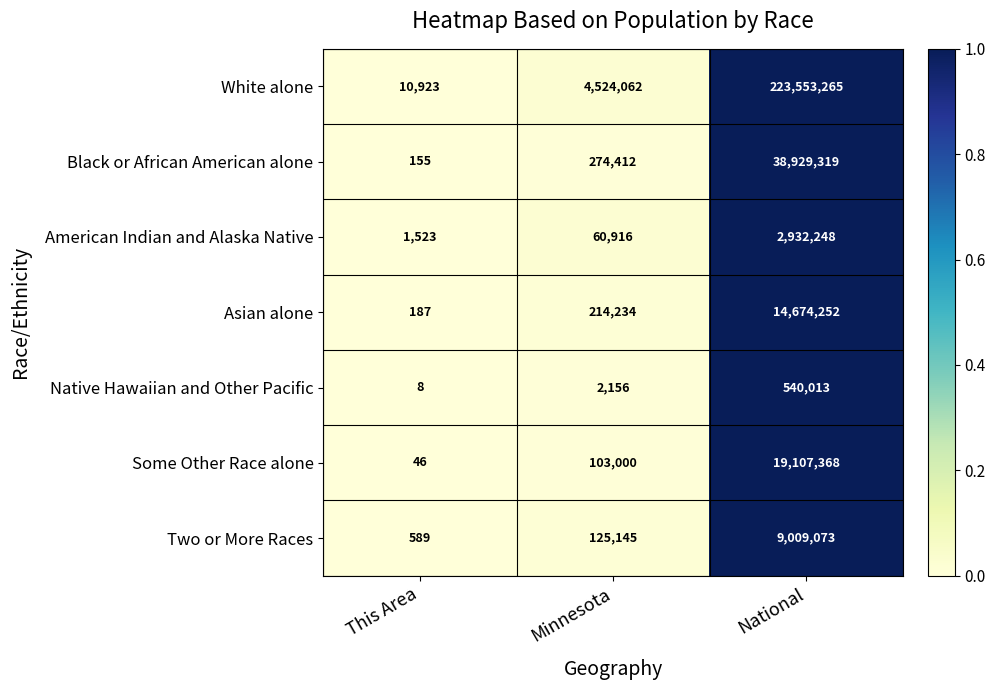

At National, list the series in order from largest to smallest.

White alone, Black or African American alone, Some Other Race alone, Asian alone, Two or More Races, American Indian and Alaska Native, Native Hawaiian and Other Pacific